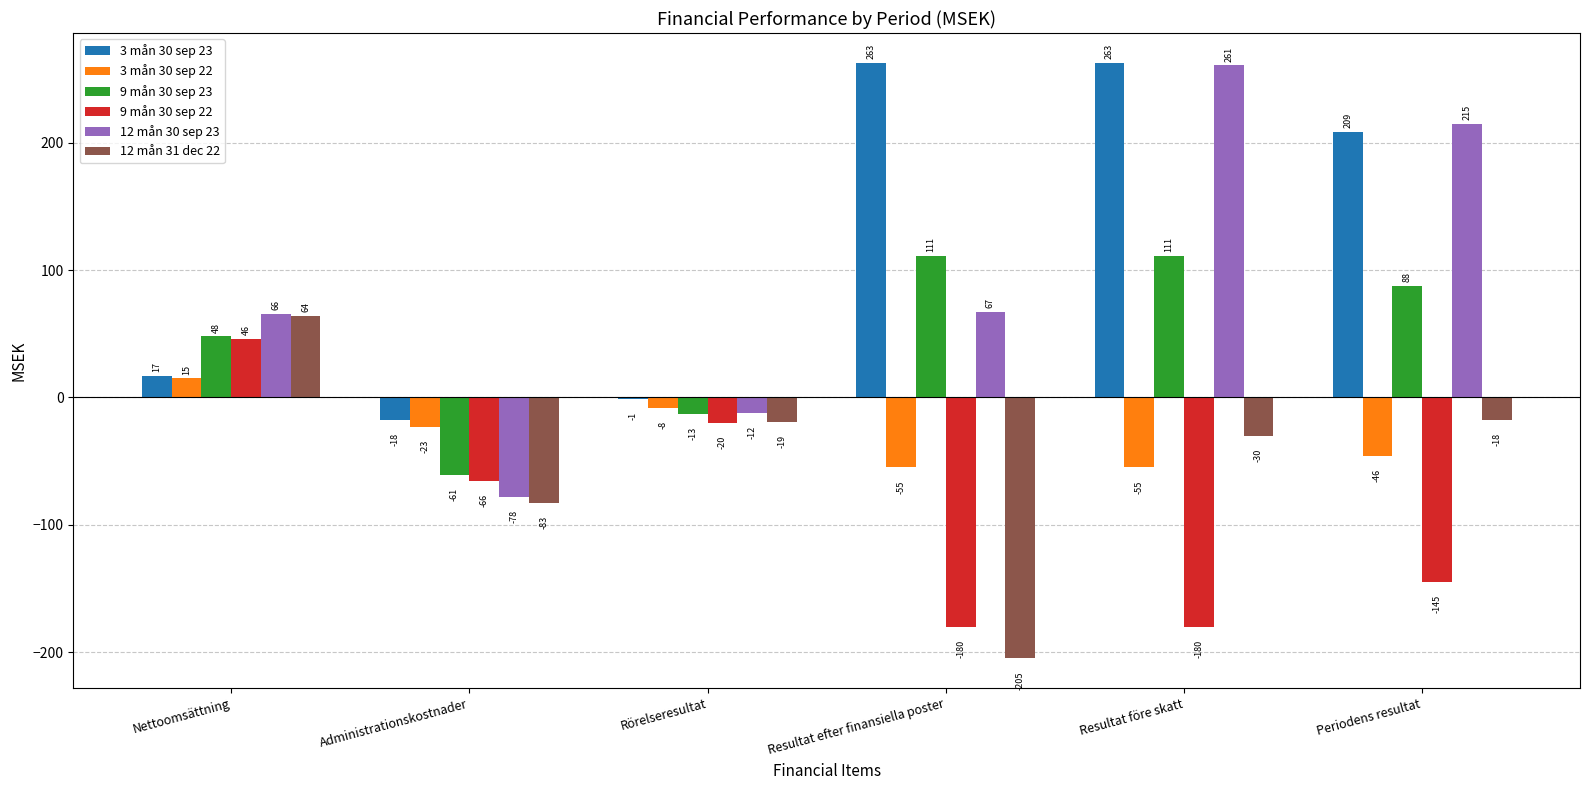

The 9 mån 30 sep 22 series shows 46 at Nettoomsättning. True or false?

True